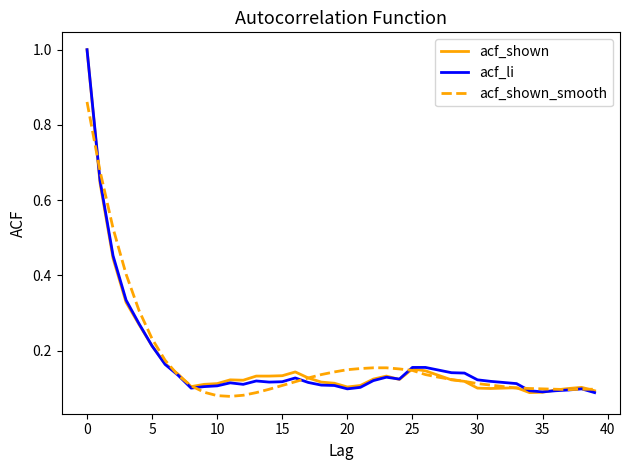

What is the highest value of the acf_shown series?

1.0